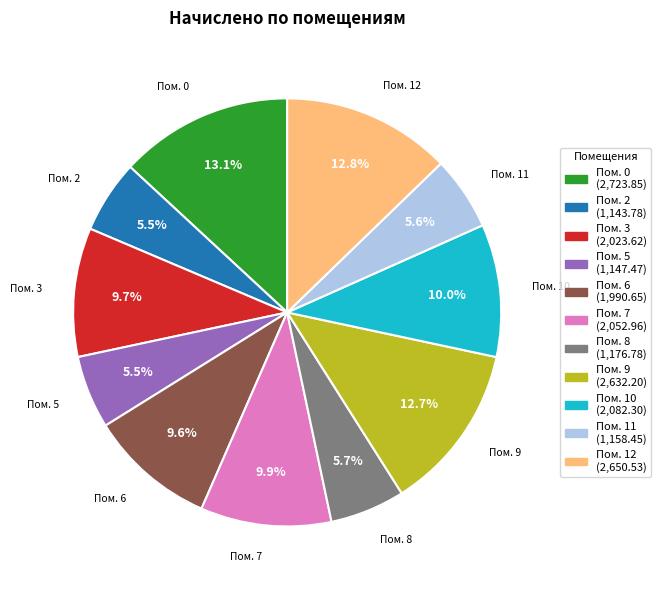

Is there a majority slice in this chart?

No